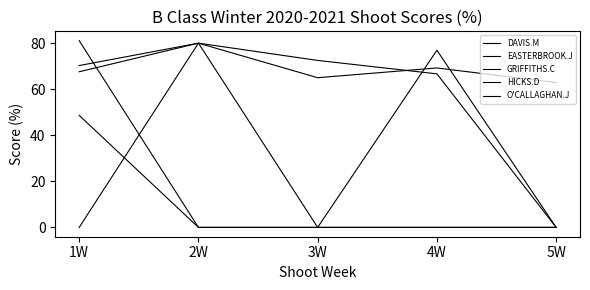

Does the chart display data point markers on the line(s)?

No